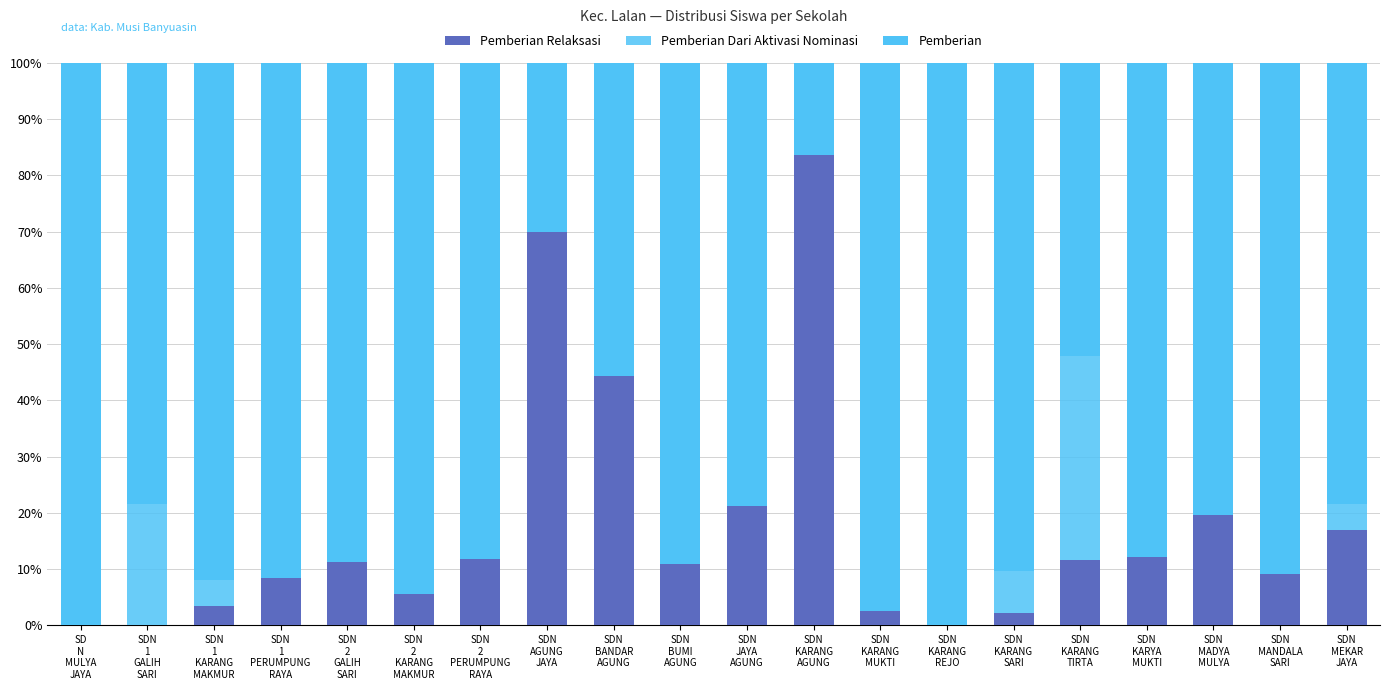

What is the total value across all series at SDN
KARYA
MUKTI?

100.0